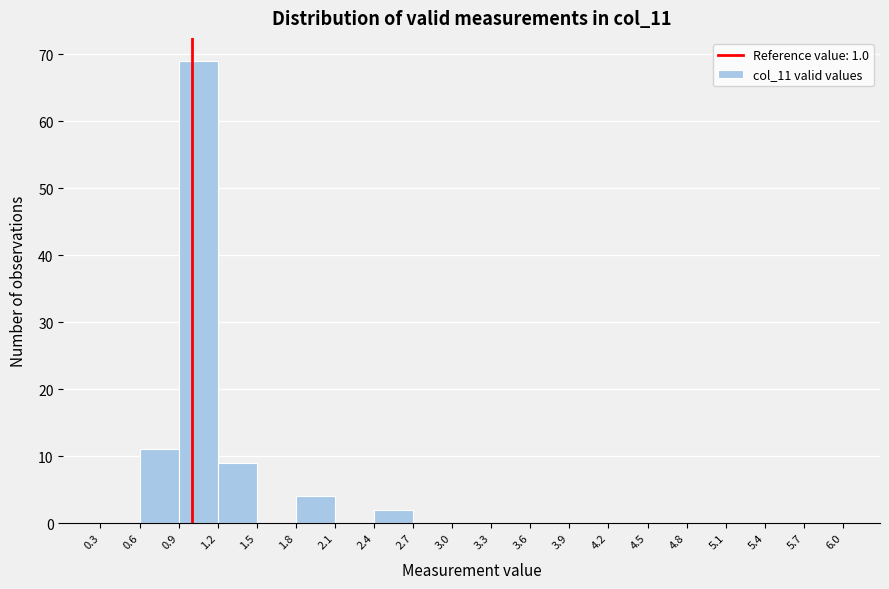

Which range on the x-axis has the tallest bar?

0.9 to 1.2